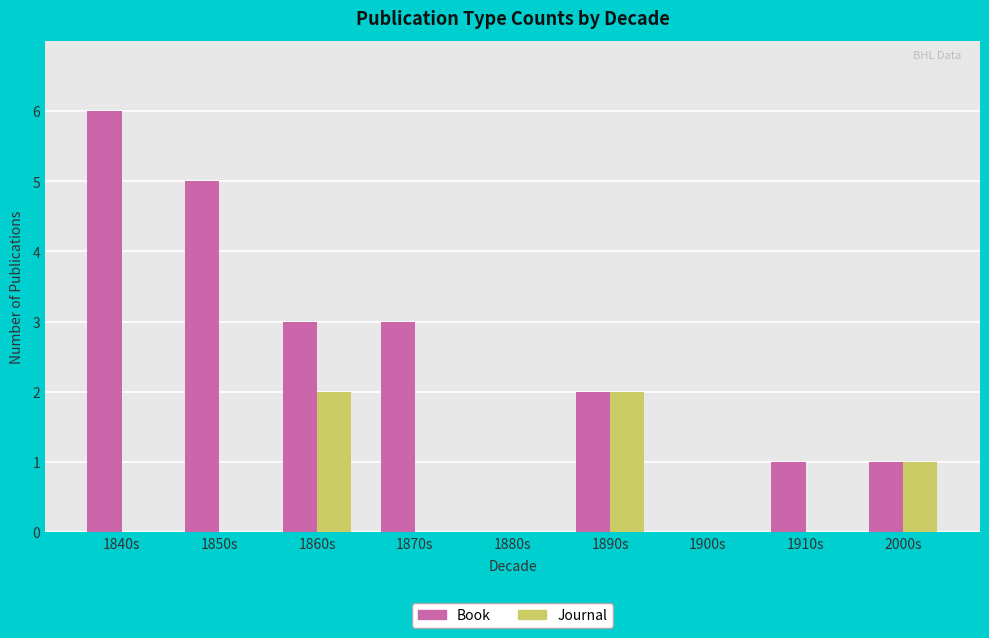

What is the maximum value shown in the chart?

6